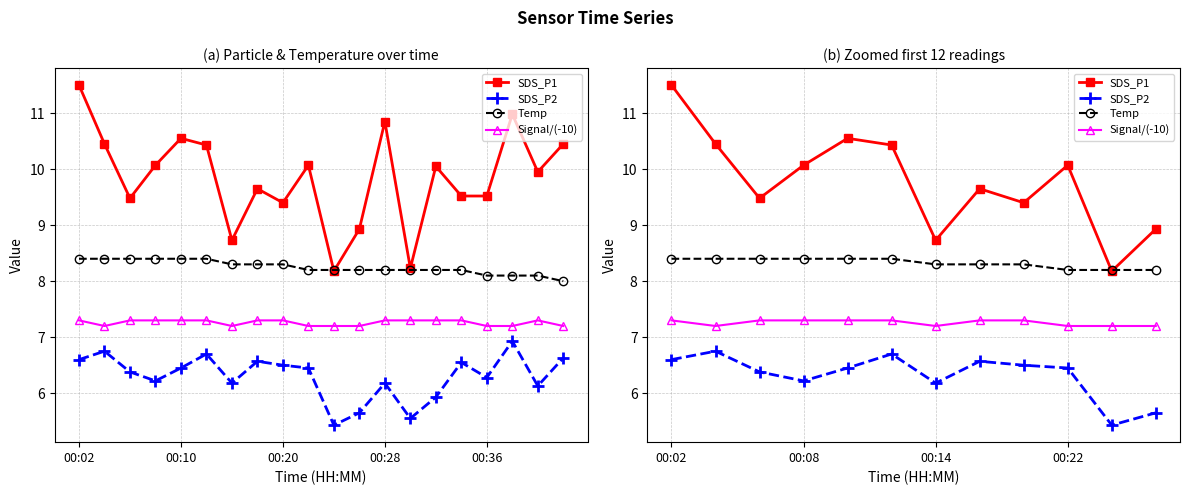

In Signal/(-10), how many points are lower than both neighbors (excluding endpoints)?

2